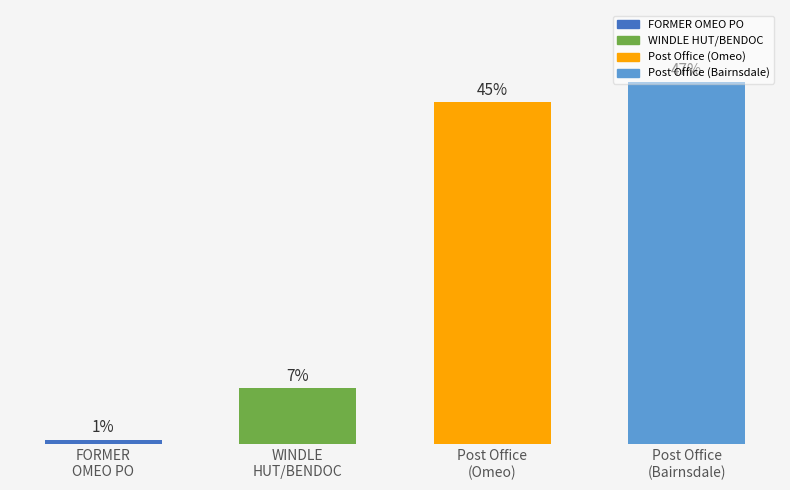

Reading left to right, transcribe all the data shown in this chart.

0.6	7.3	44.7	47.4